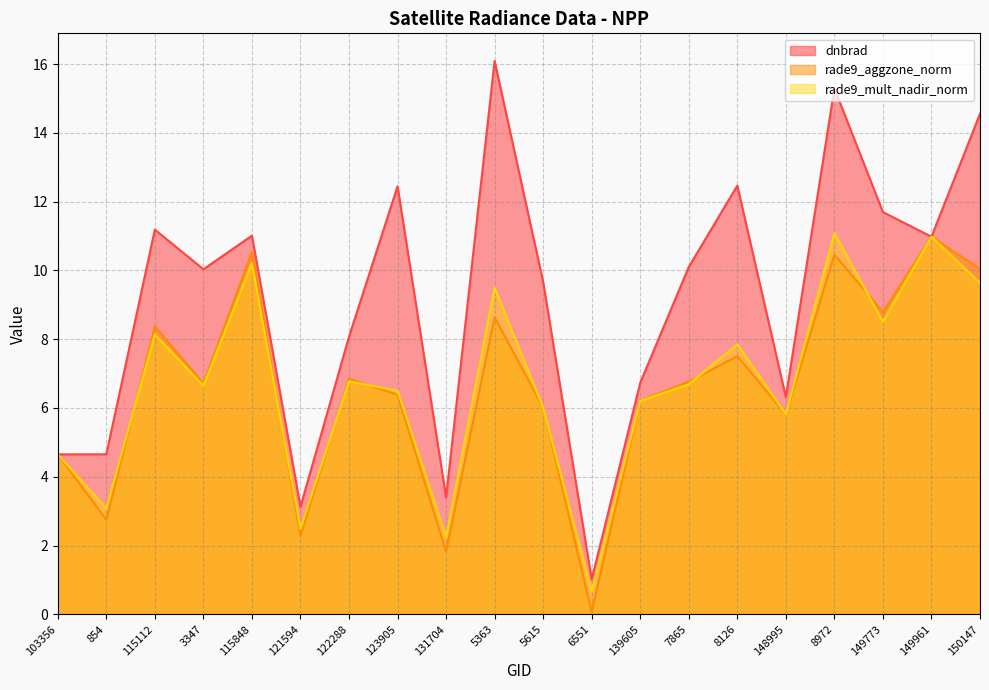

How many data points does each series have?

20